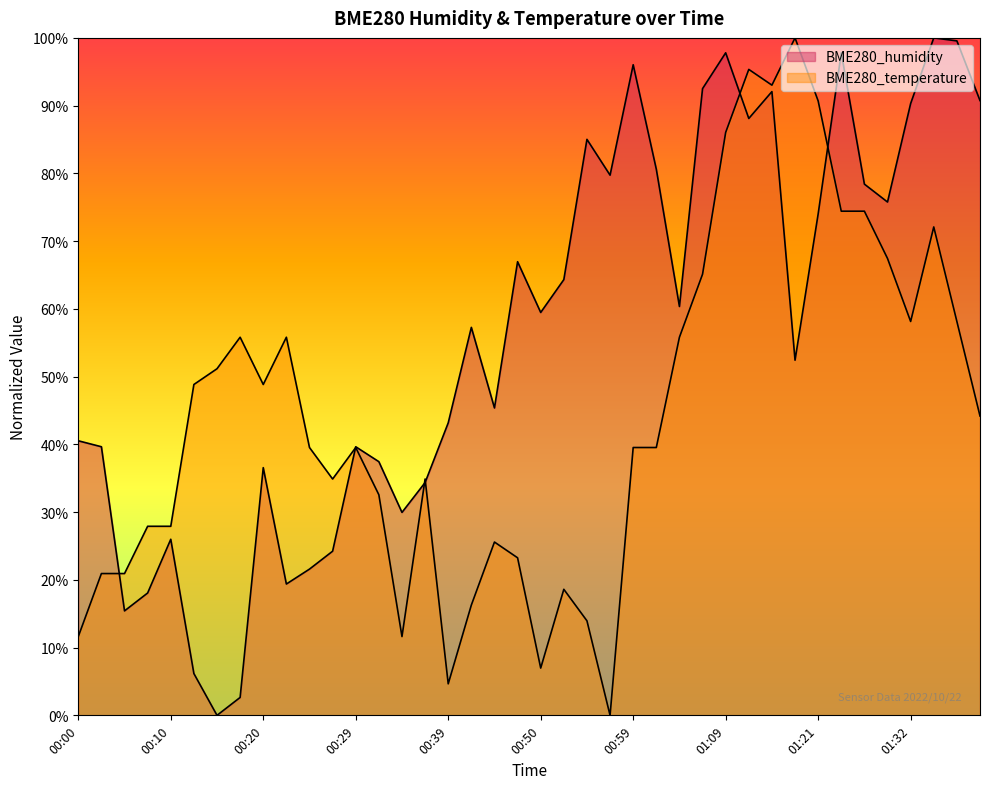

What is the sum of the BME280_humidity values at 00:37 and 00:00?

0.7